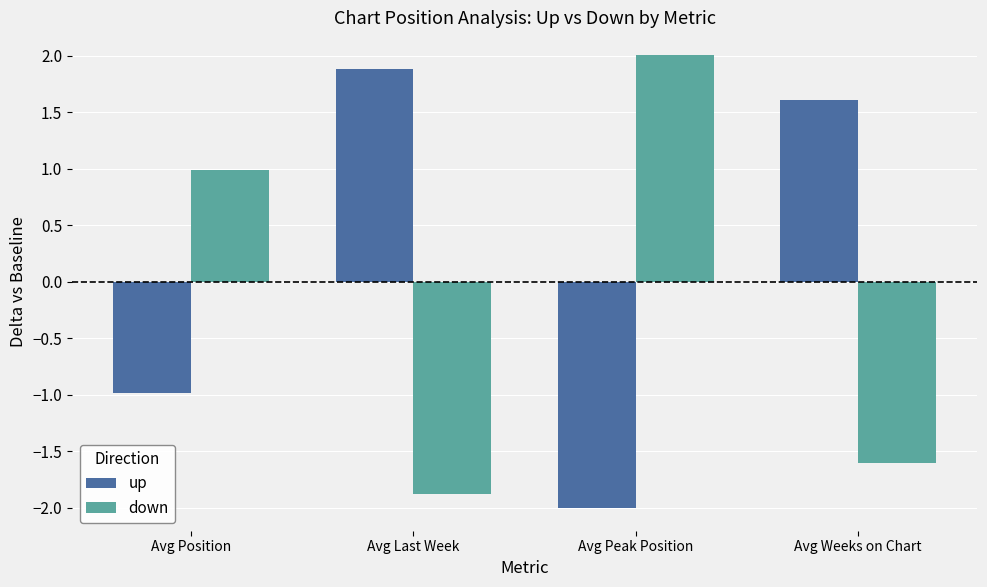

Reading right to left, list all the values displayed in this chart.

up: Avg Weeks on Chart=1.6	Avg Peak Position=-2.0	Avg Last Week=1.9	Avg Position=-1.0
down: Avg Weeks on Chart=-1.6	Avg Peak Position=2.0	Avg Last Week=-1.9	Avg Position=1.0